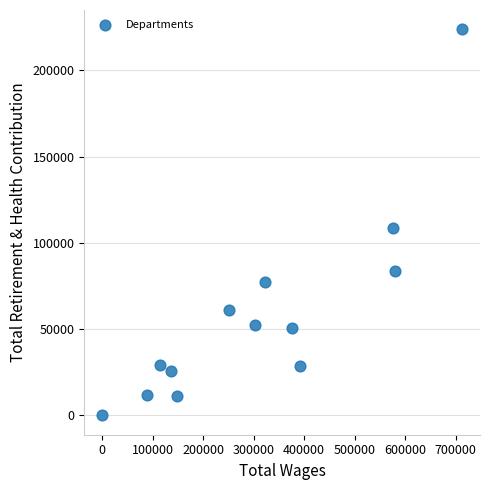

What is the range of X values (max minus min)?

712780